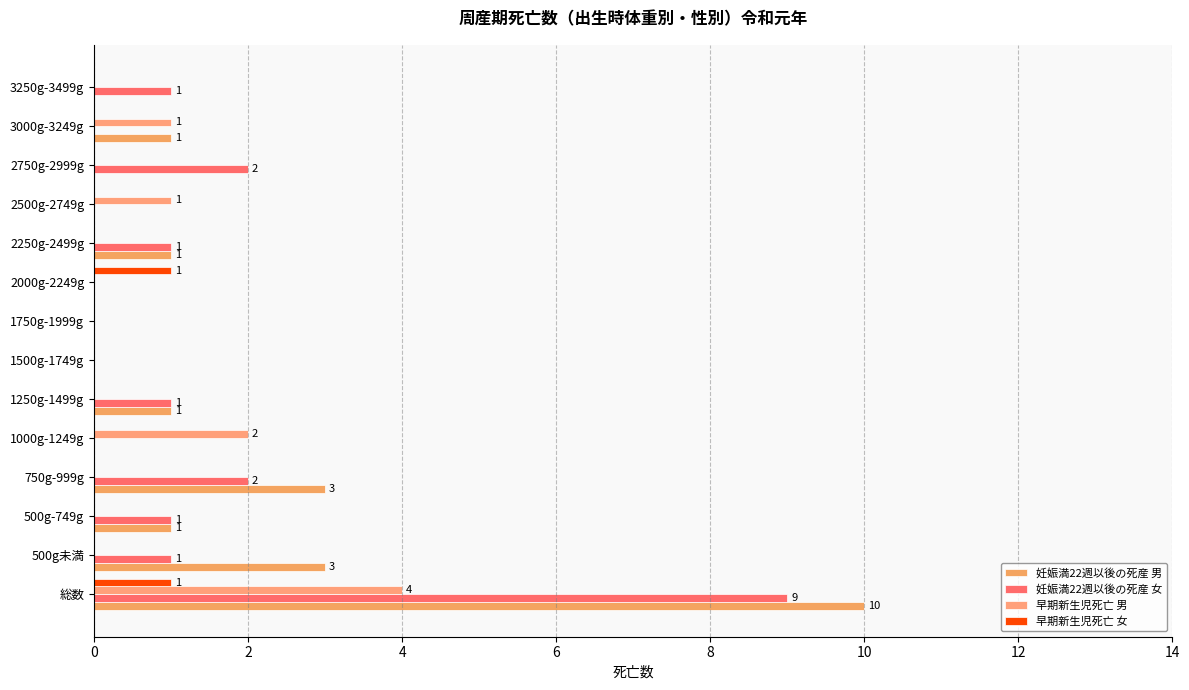

Which series has the largest range (max minus min)?

妊娠満22週以後の死産 男